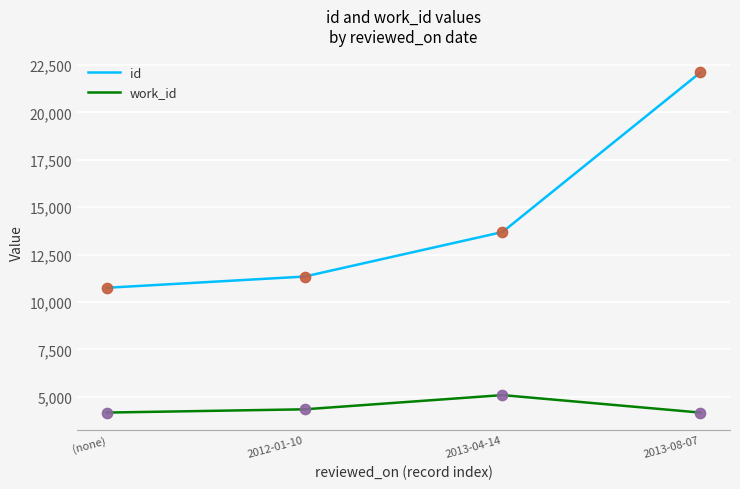

What is the total value across all series at (none)?

14915